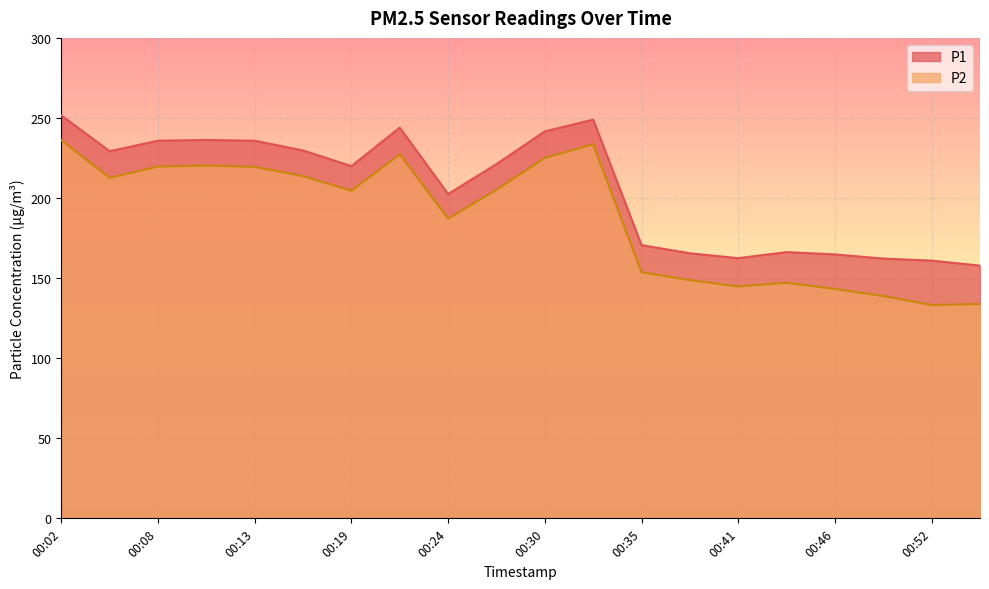

At 00:38, list the series in order from smallest to largest.

P2, P1